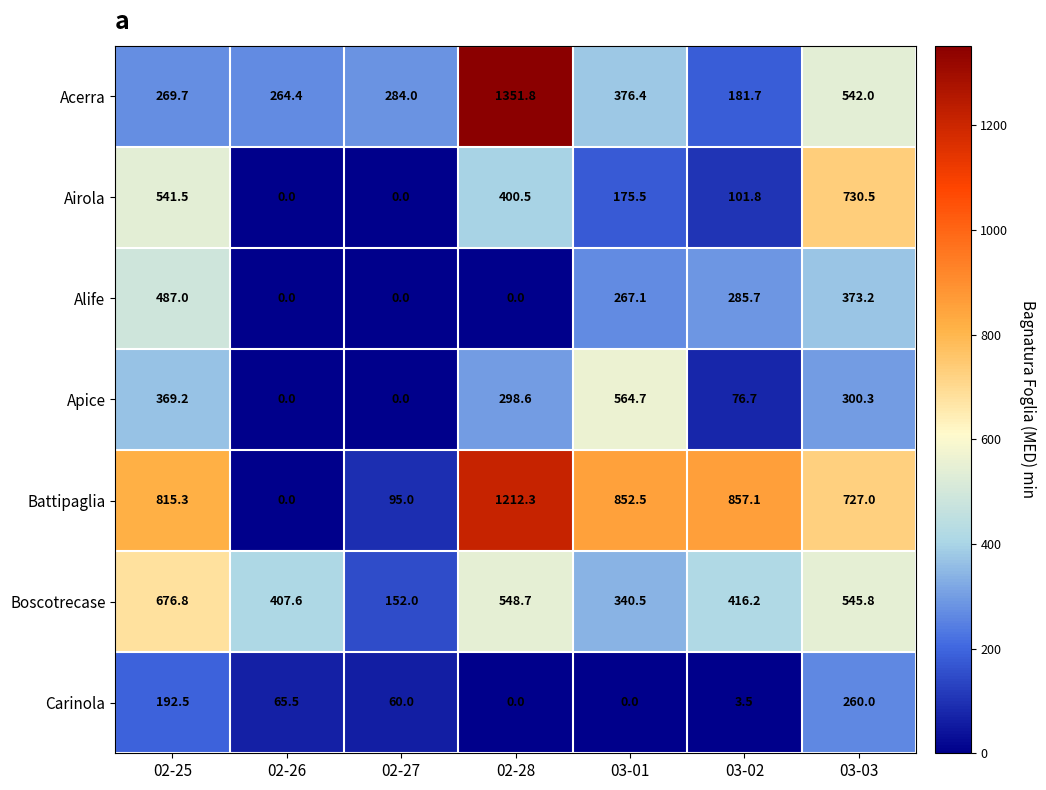

Which series has the largest total across all categories?

Battipaglia